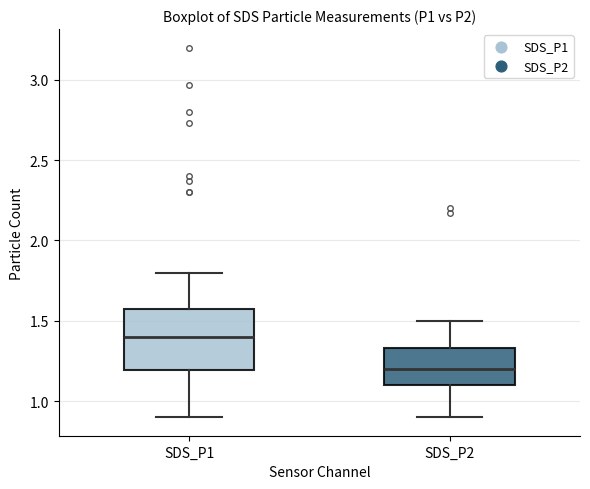

Reading left to right, transcribe this box plot: for each box, give where its median line is, the range the box spans, and where its two whiskers end, as read against the y-axis. The values are not printed on the chart, so give them approximately, as read against the axis.

SDS_P1: median 1.40, box 1.20 to 1.55, whiskers 0.90 to 1.80
SDS_P2: median 1.20, box 1.10 to 1.35, whiskers 0.90 to 1.50